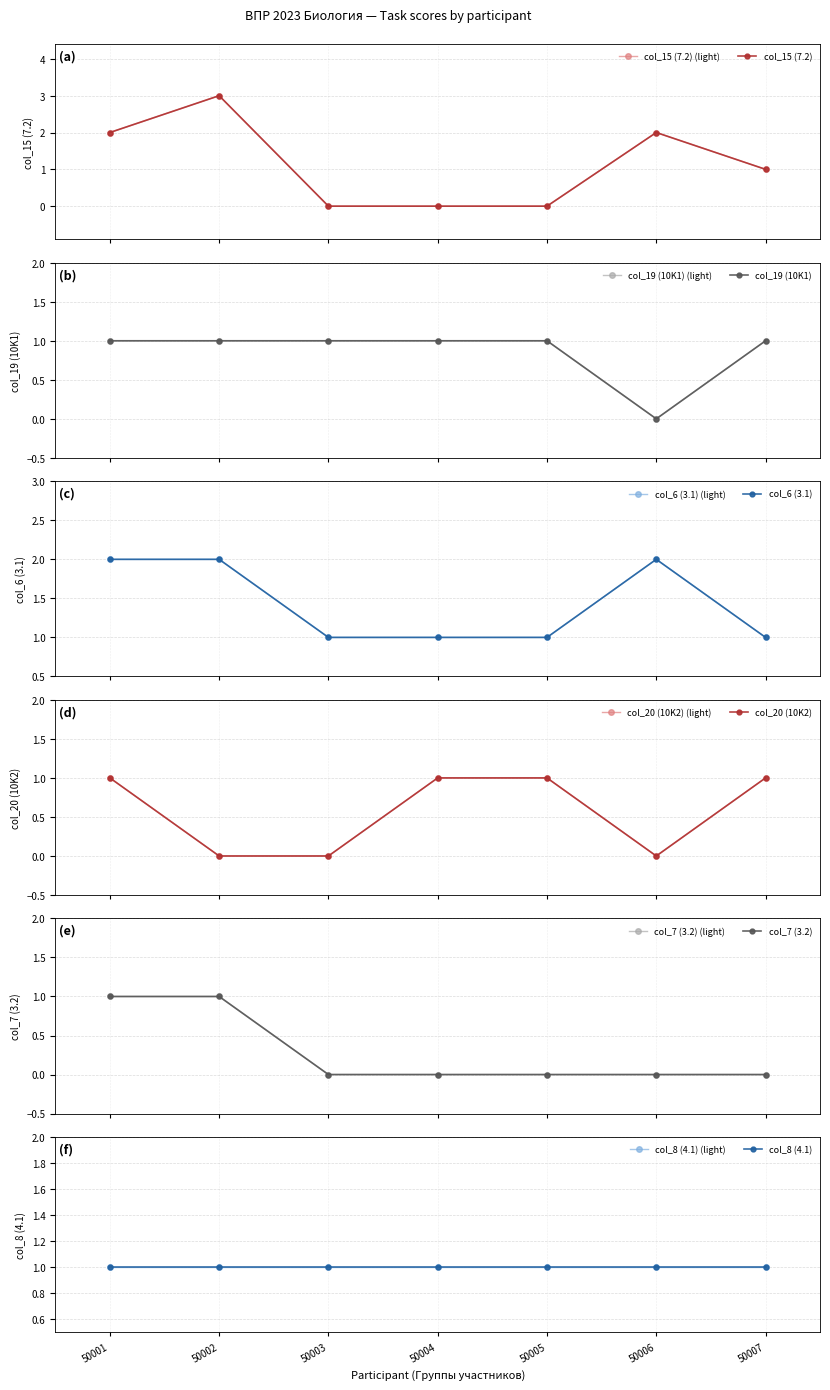

The value of col_7 (3.2) at 50002 is 1. True or false?

False